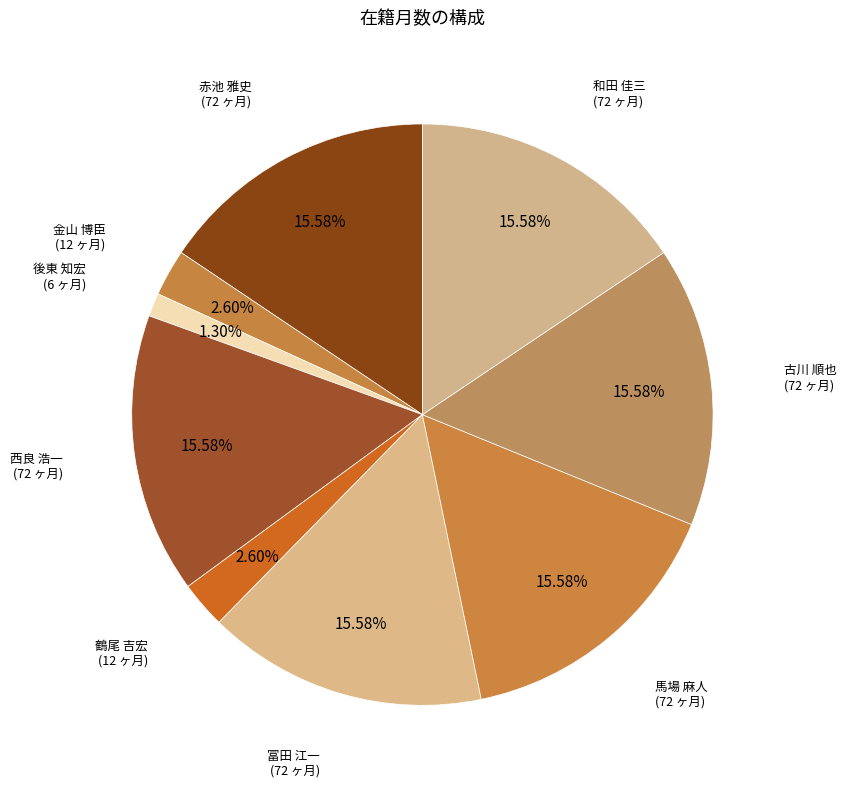

Rank the categories by value from lowest to highest.

後東 知宏, 金山 博臣, 鶴尾 吉宏, 赤池 雅史, 西良 浩一, 冨田 江一, 馬場 麻人, 古川 順也, 和田 佳三